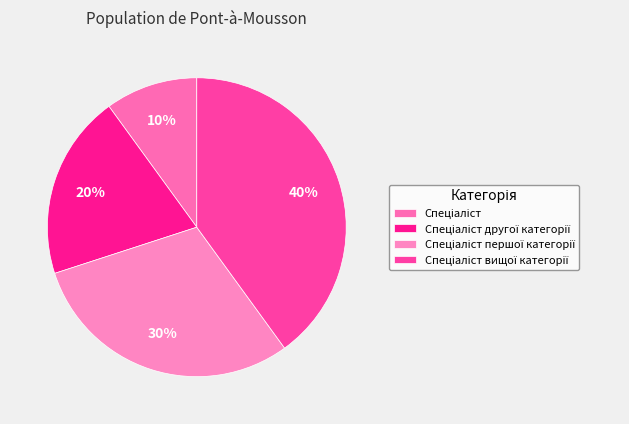

What is the smallest slice in the pie chart?

Спеціаліст